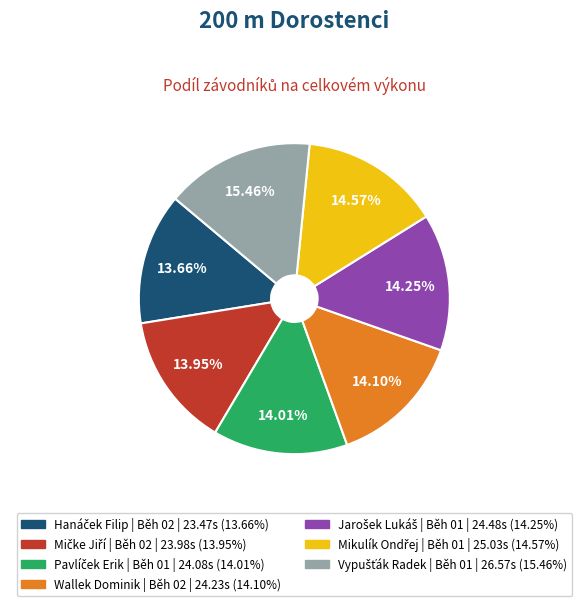

To the nearest percent, what is the average slice percentage?

14%